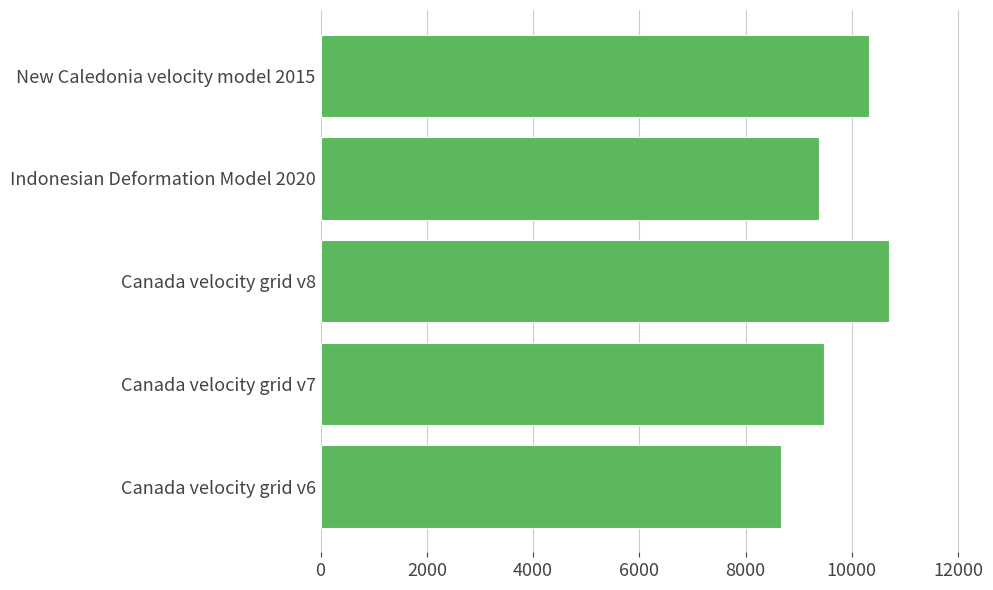

What is the difference between the maximum and second lowest values?

1332